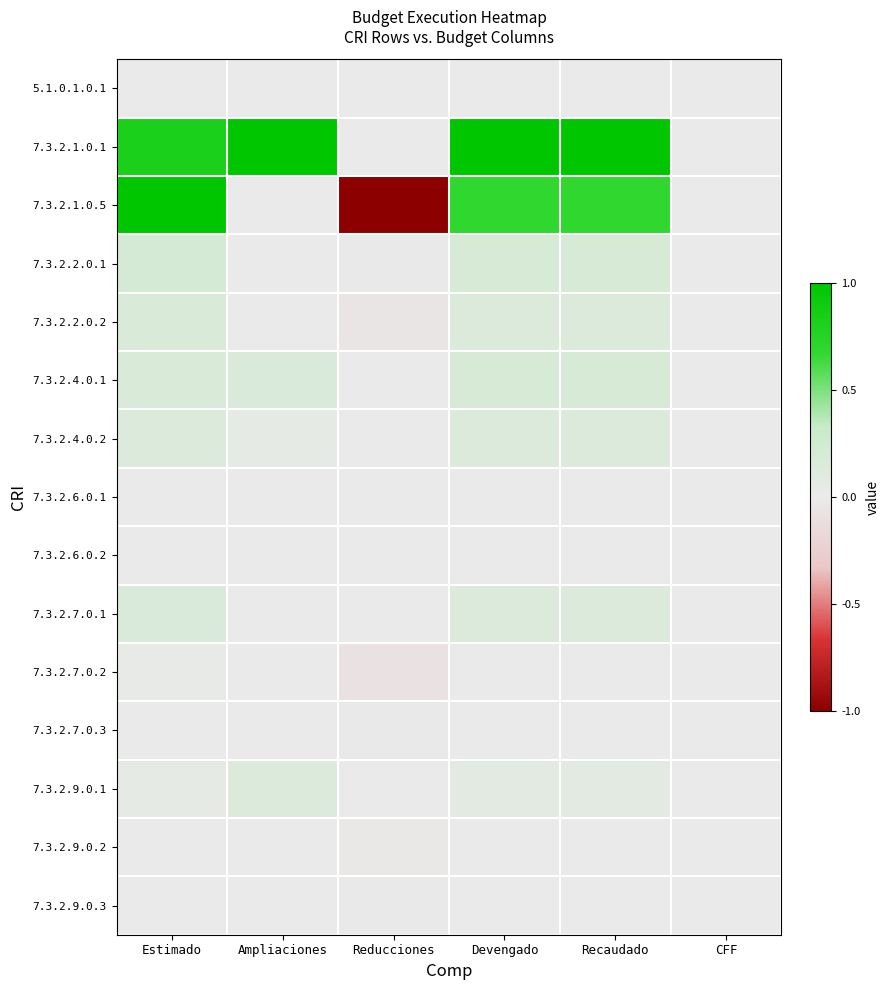

What is the minimum value shown in the chart?

-1.0